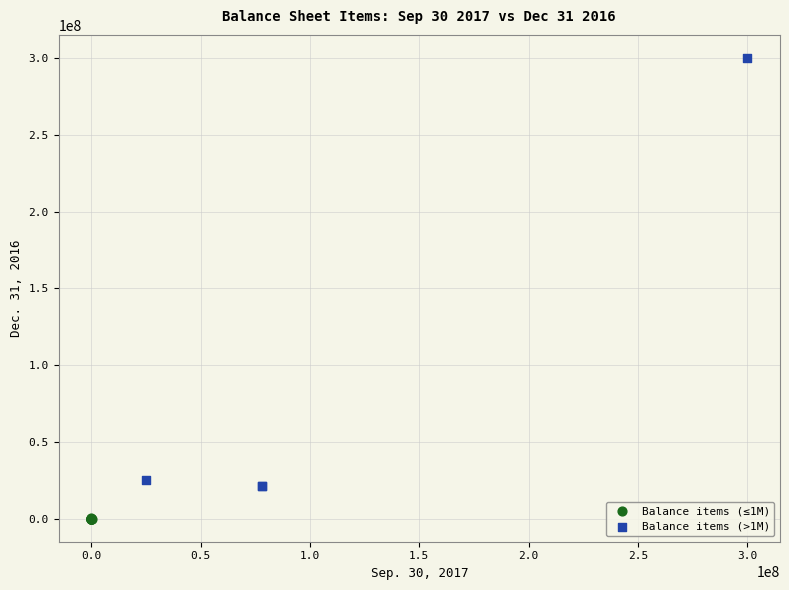

Which series contains the lowest Y value?

Balance items (≤1M)